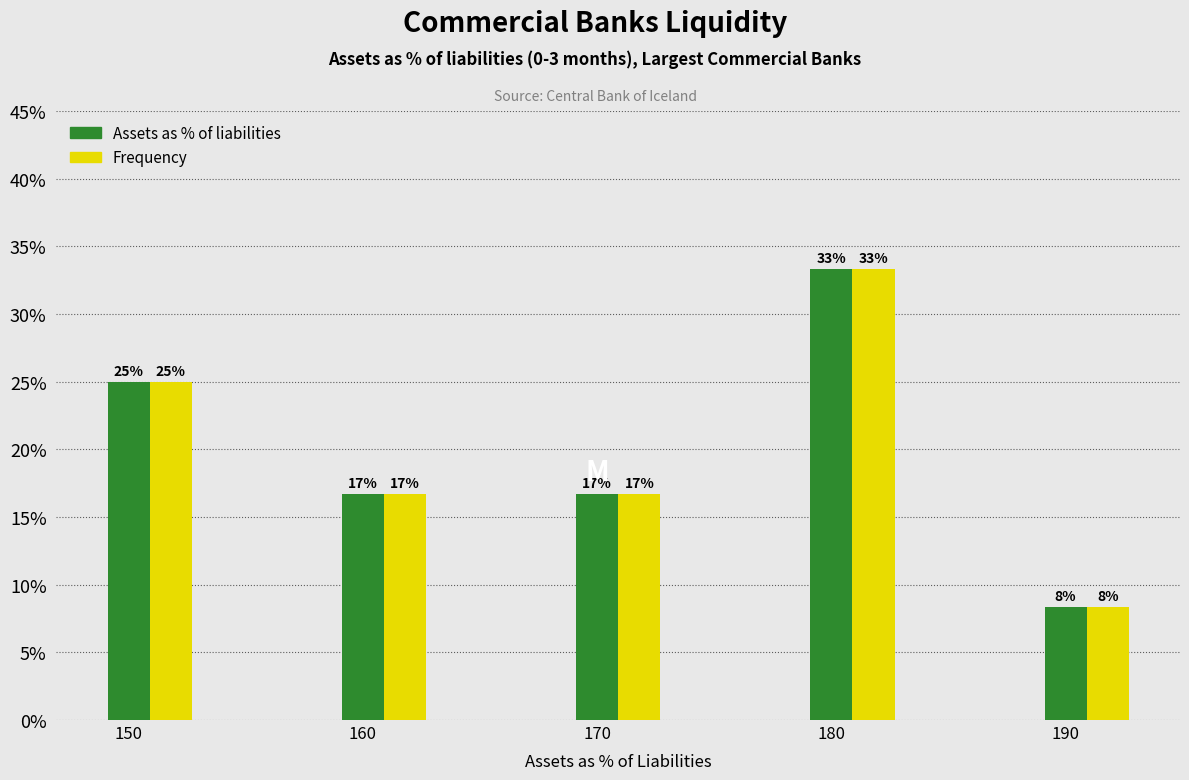

How many bars are there in total?

10